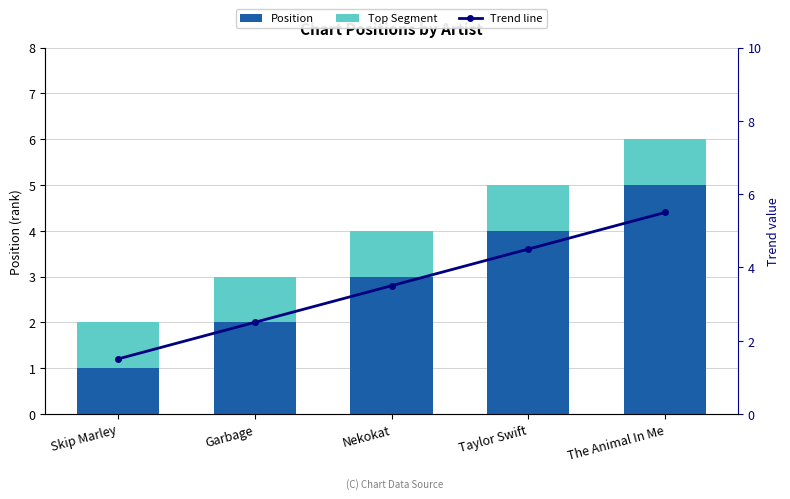

What is the difference between the Position values at The Animal In Me and Garbage?

3.0